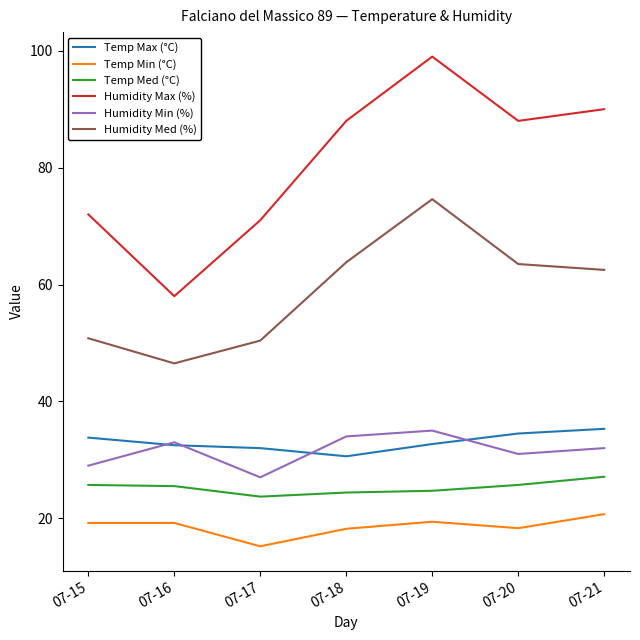

The Humidity Min (%) series shows 43.1 at 07-21. True or false?

False